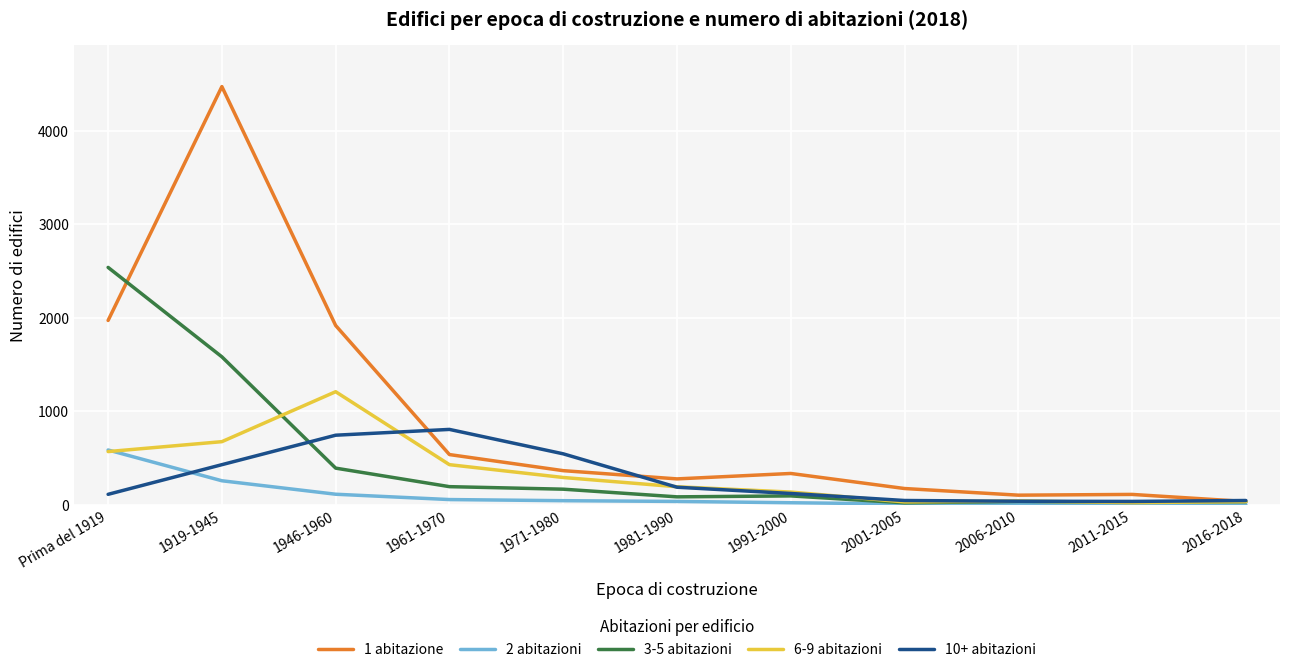

Is it true that 3-5 abitazioni equals 392 at 1946-1960?

True